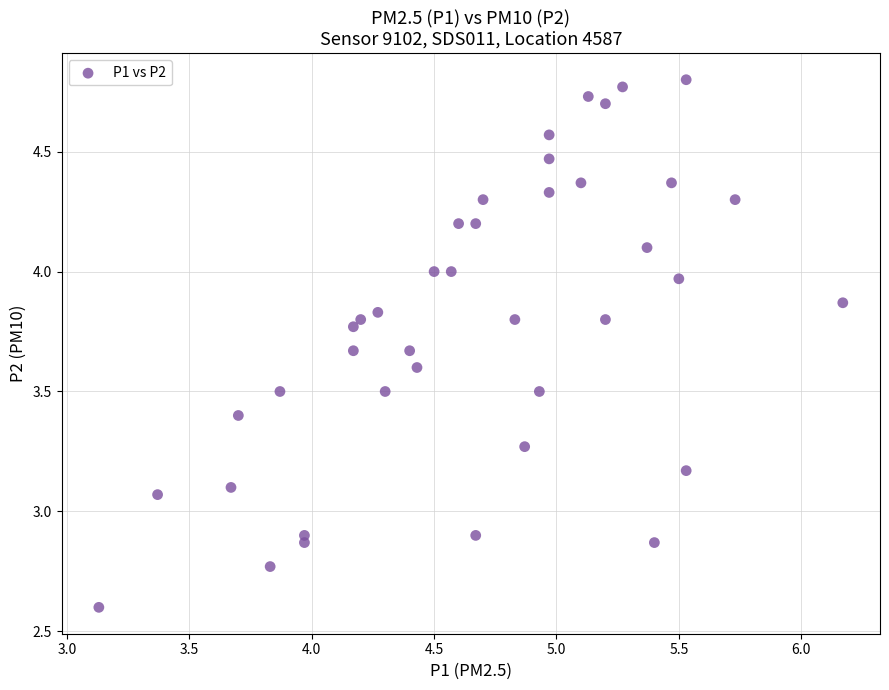

What is the range of Y values (max minus min)?

2.2